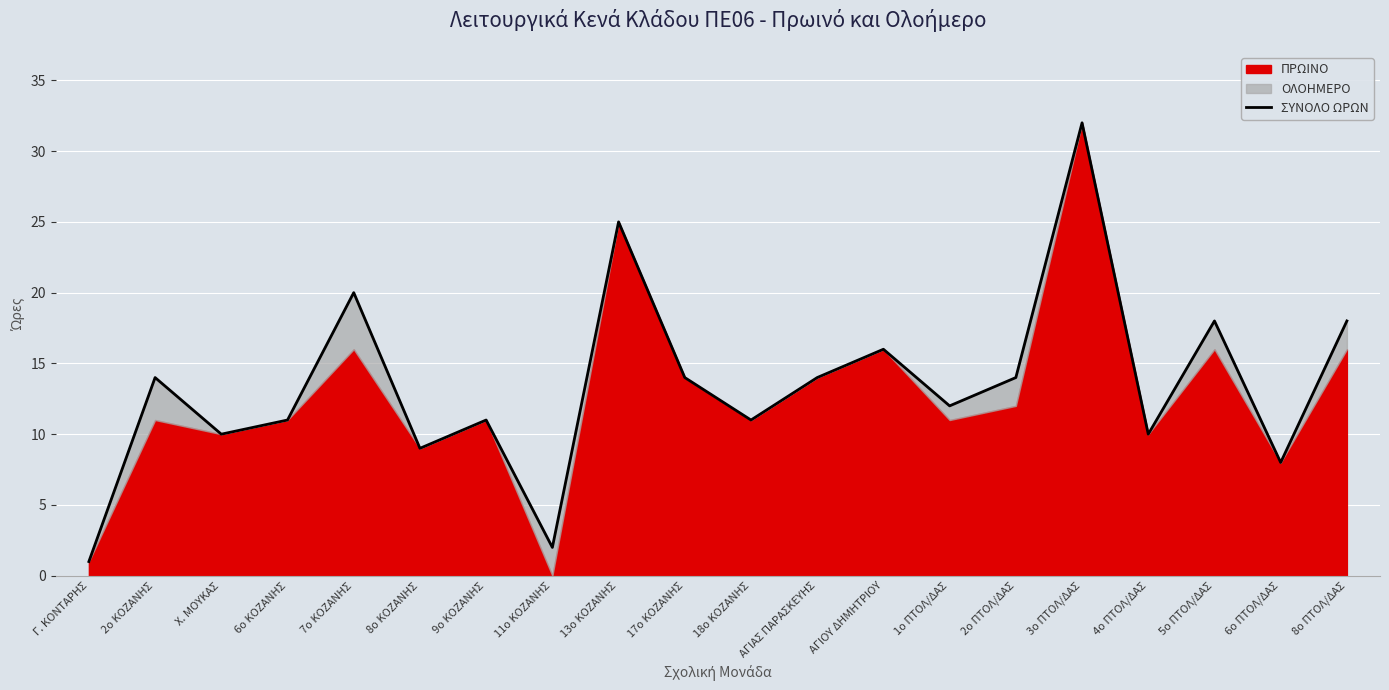

What is the difference between the maximum and minimum values?

31